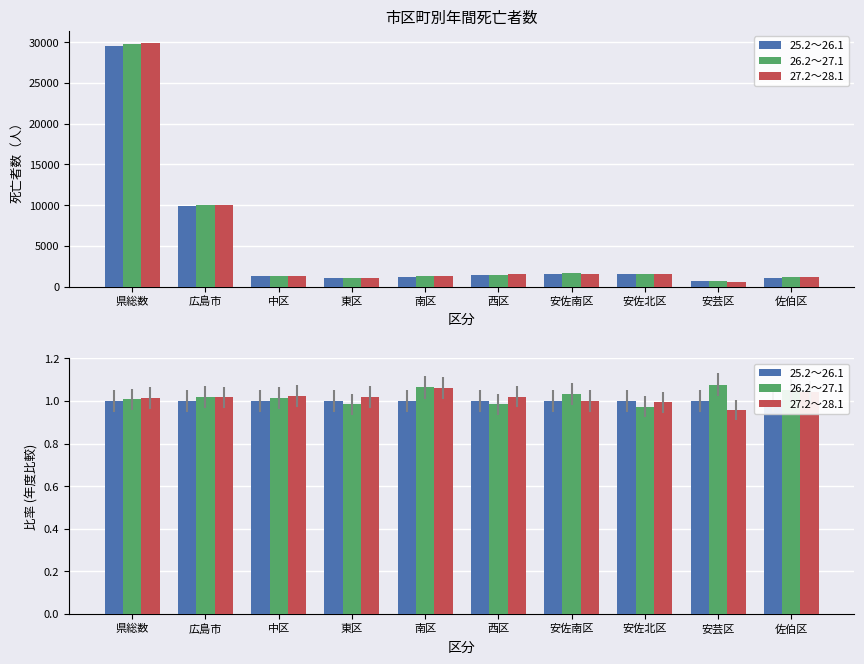

How many groups of bars are there?

10